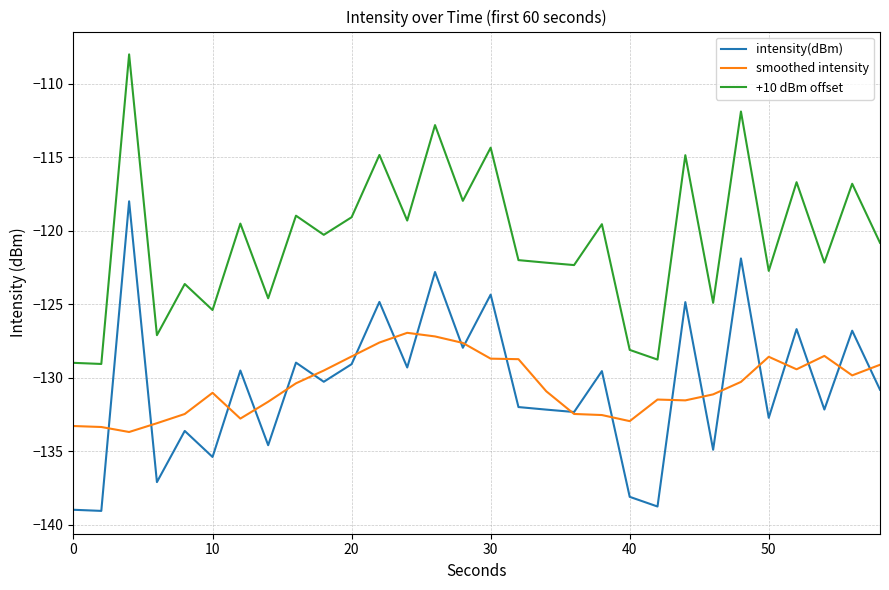

What is the greatest value displayed?

-108.0